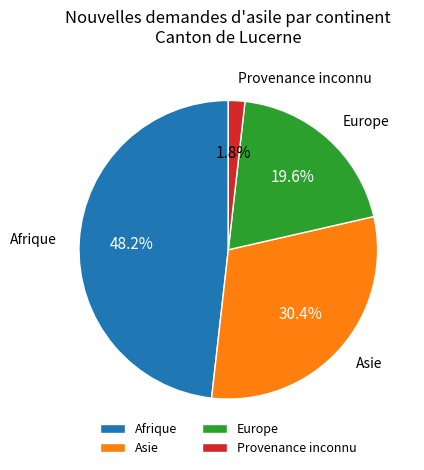

Is it true that Provenance inconnu is 2% of the pie?

True